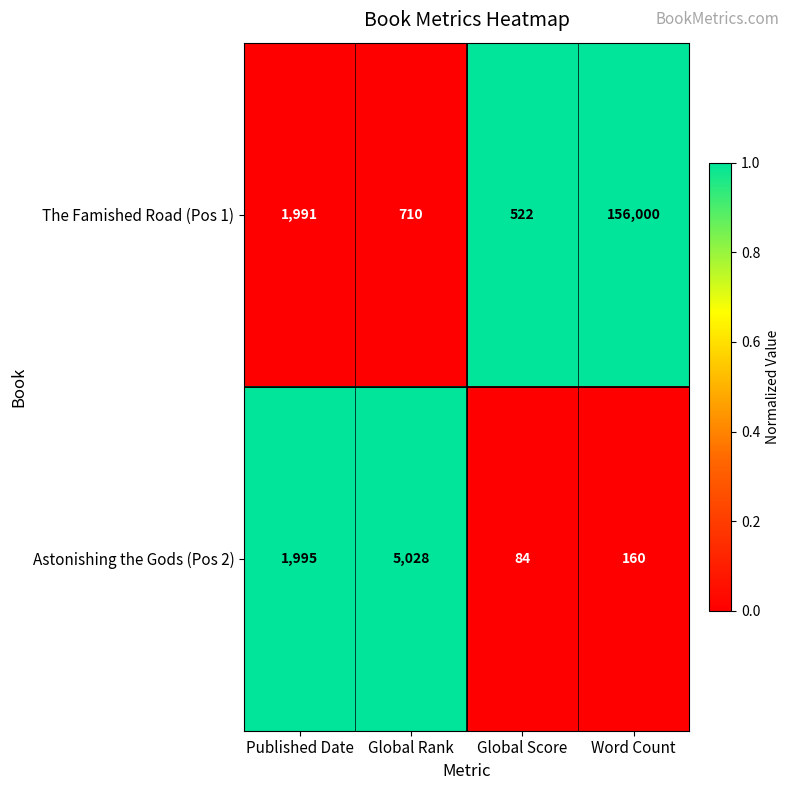

Reading left to right, what are all the values shown in this chart?

The Famished Road (Pos 1): Published Date=1991	Global Rank=710	Global Score=522	Word Count=156000
Astonishing the Gods (Pos 2): Published Date=1995	Global Rank=5028	Global Score=84	Word Count=160